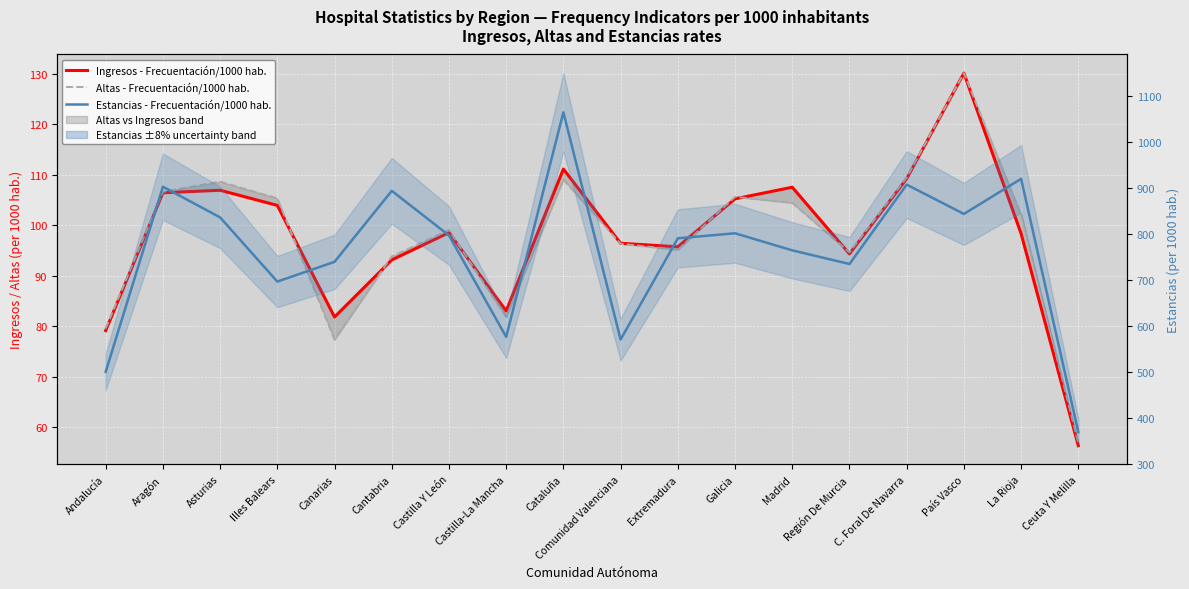

How many lines are shown in the chart?

3